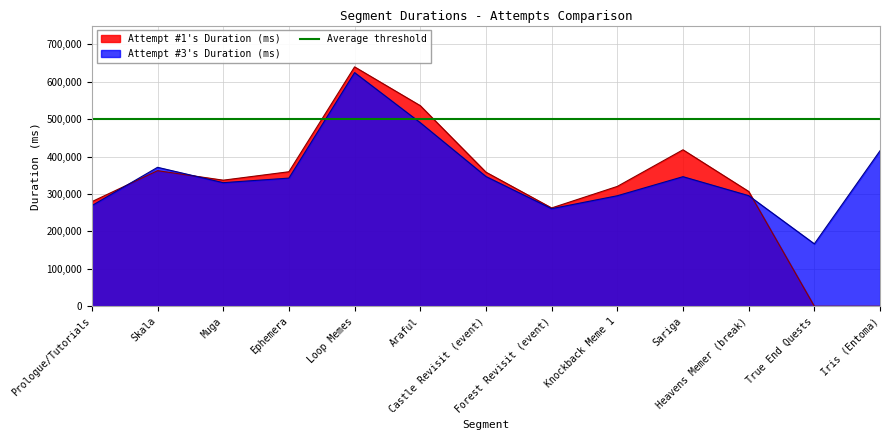

True or false: Attempt #3's Duration (ms) has more than 1 points higher than both neighbors.

True